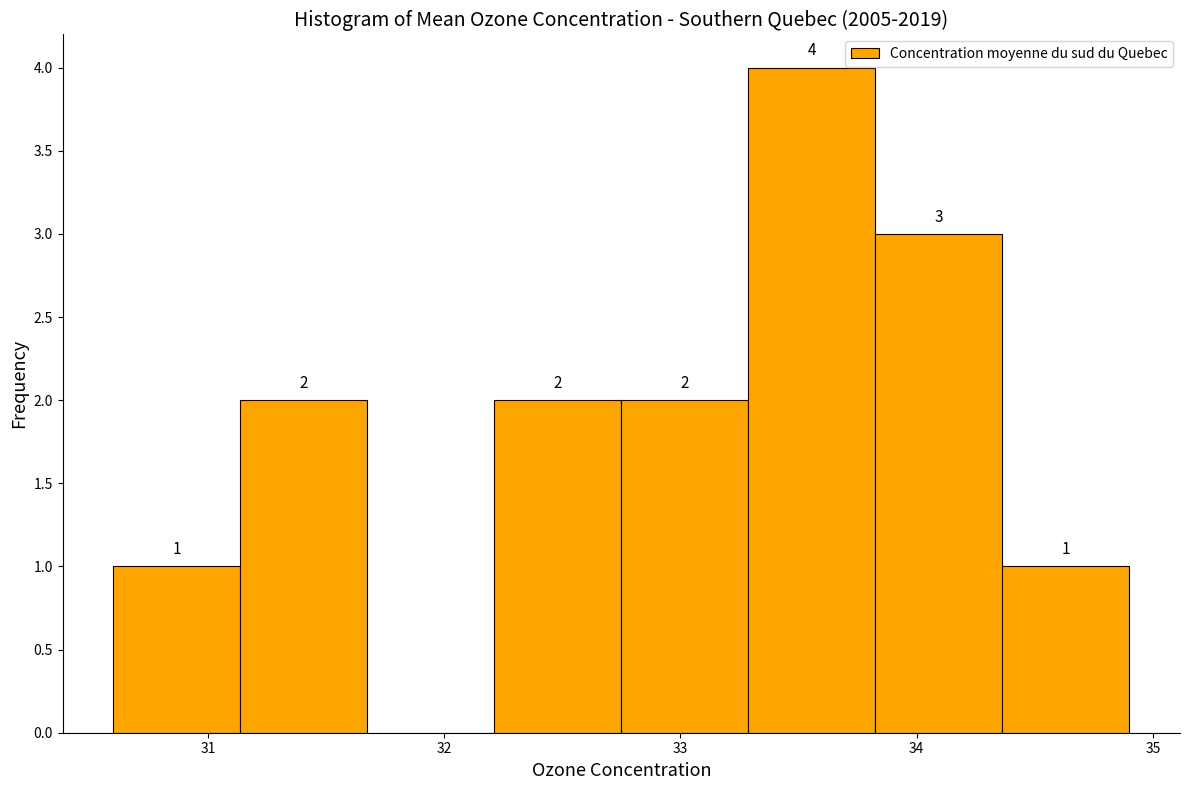

Over which range of the x-axis is the bar tallest?

33.3 to 33.8